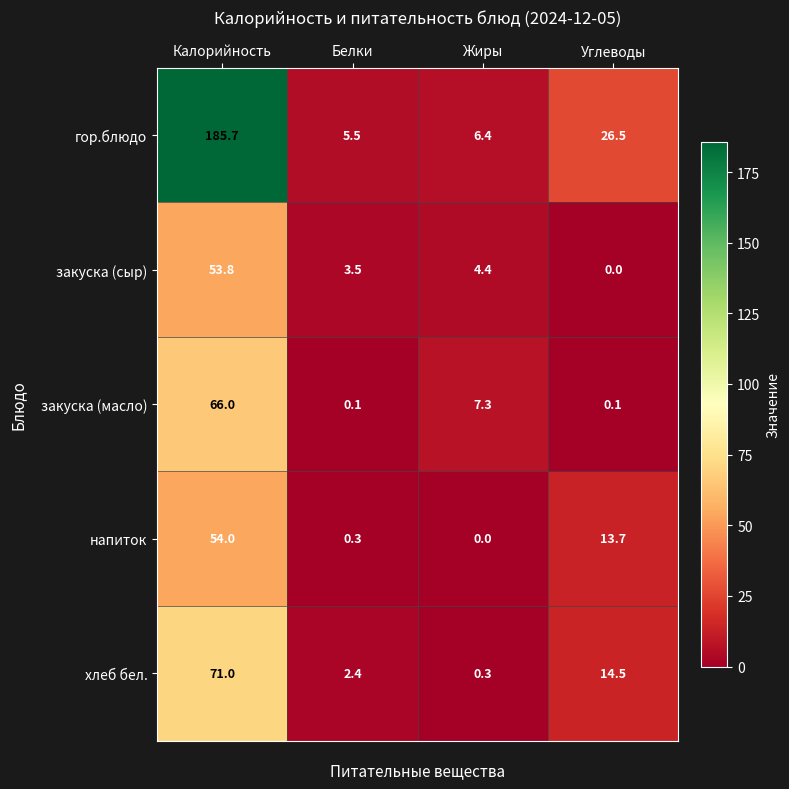

What is the spread (max minus min) of values at Жиры?

7.3